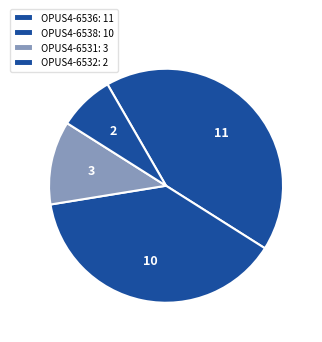

To the nearest percent, what is the difference between the OPUS4-6538 and OPUS4-6532 slice percentages?

31%